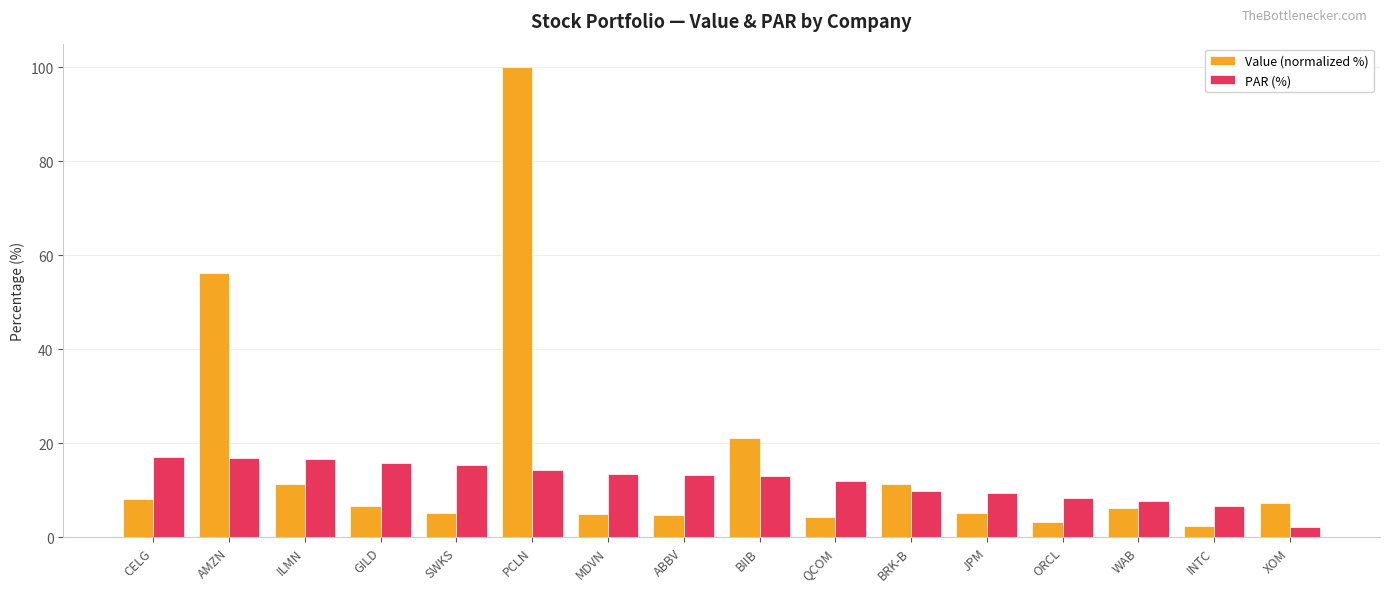

Count the number of data series in this chart.

2